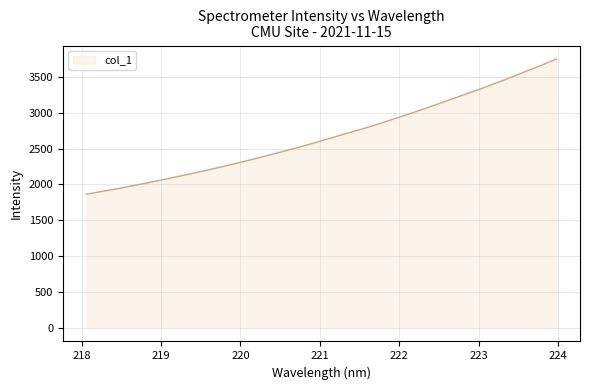

What is the difference between the maximum and minimum values?

1884.3